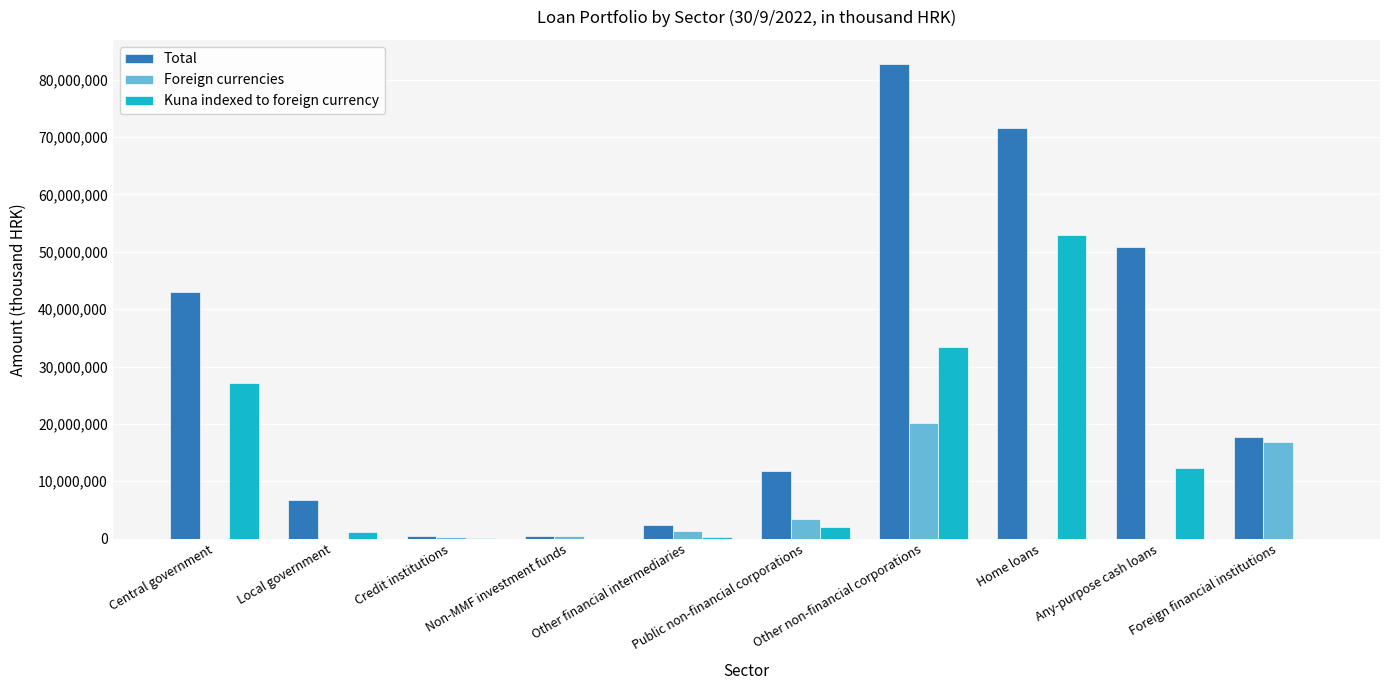

Count the number of categories in the chart.

10